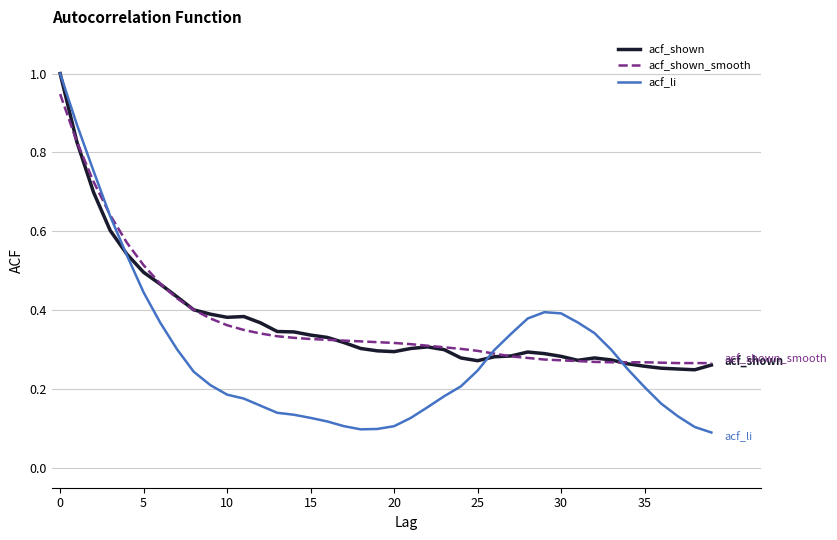

Which series has the widest spread of values?

acf_li